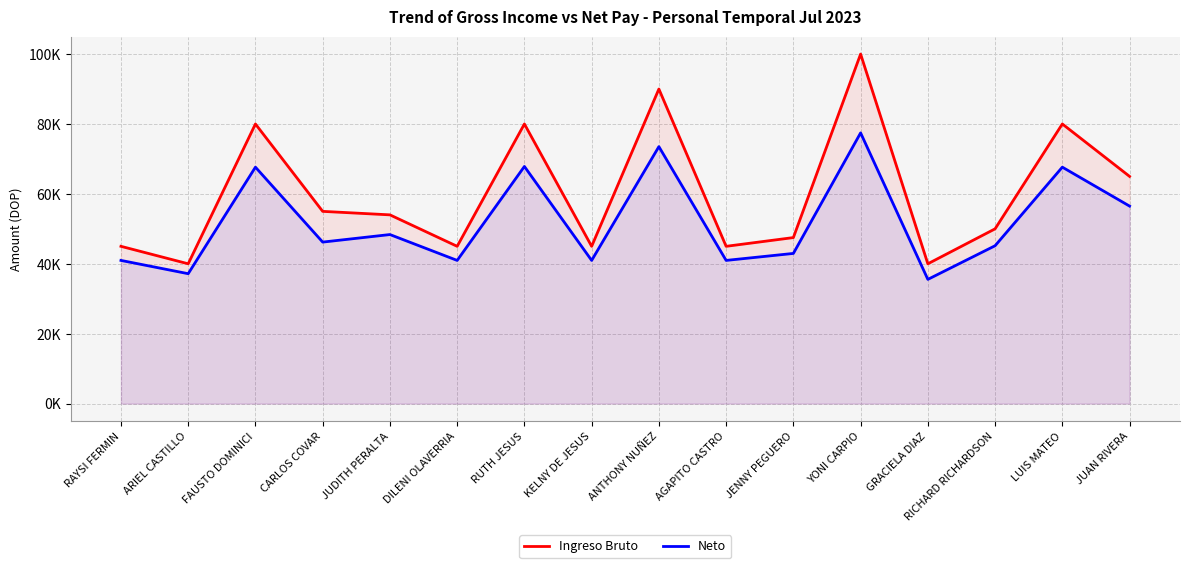

What is the spread (max minus min) of values at JENNY PEGUERO?

4533.4